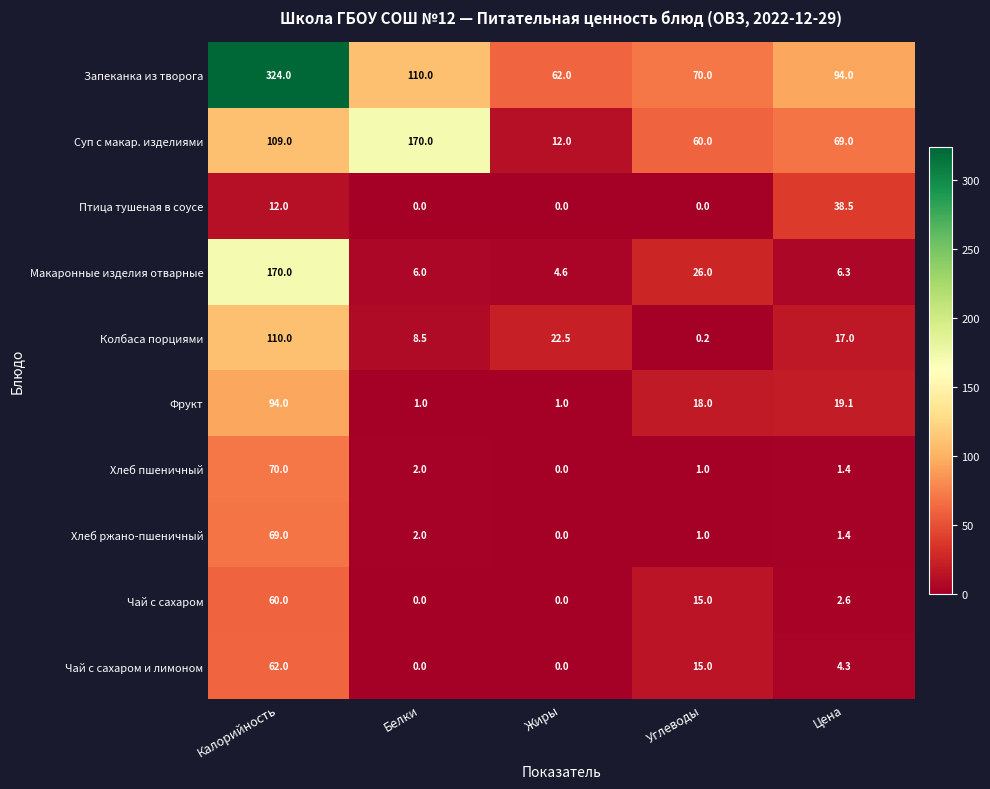

What is the difference between the highest and lowest values at Белки?

170.0